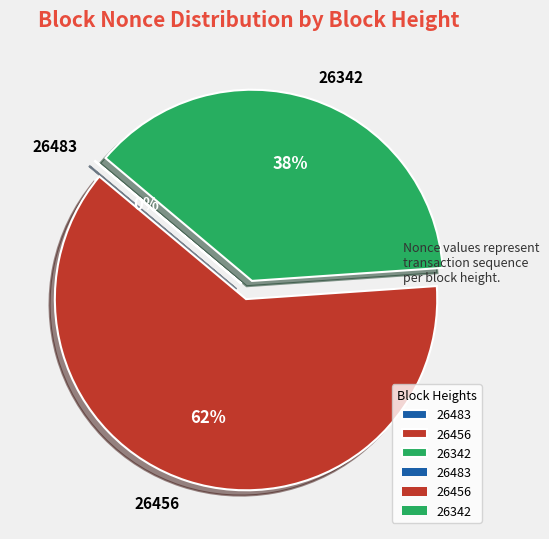

Which slice is the largest?

26456